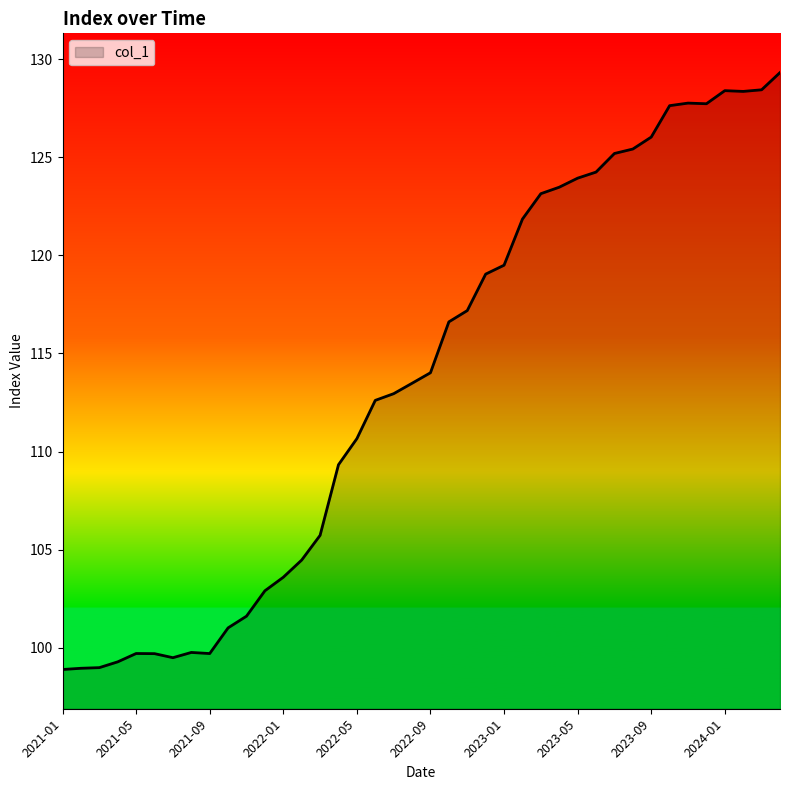

Count the number of categories in the chart.

40